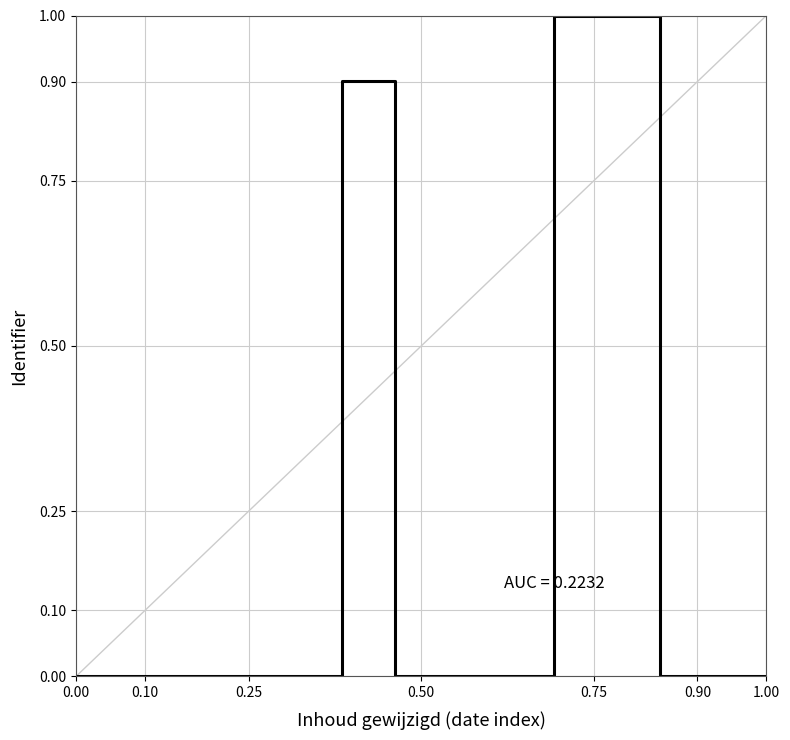

What is the average value?

0.2